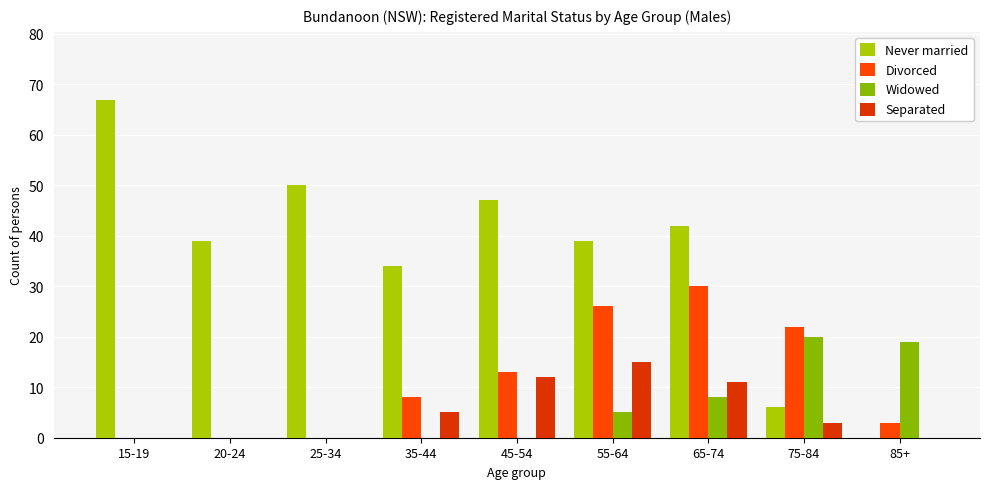

What is the difference between the Separated values at 55-64 and 65-74?

4